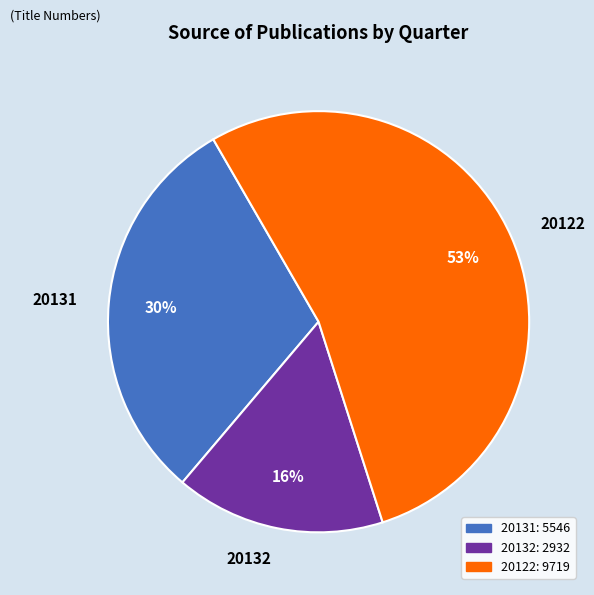

Which category accounts for the majority?

20122